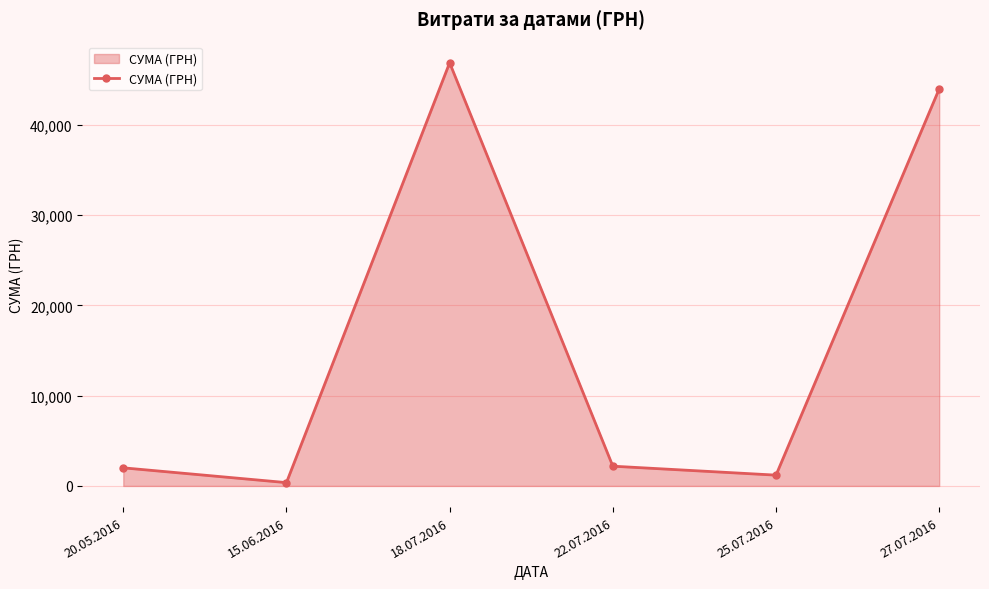

What is the ratio of the value at 18.07.2016 to the value at 15.06.2016?

127.7